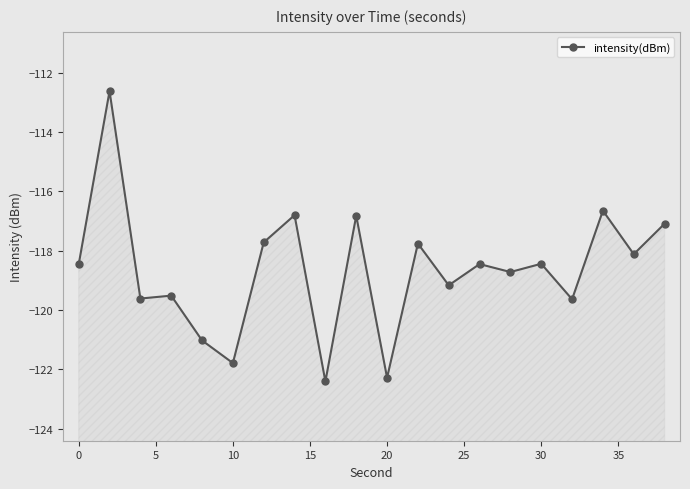

Does the chart have visible grid lines?

No